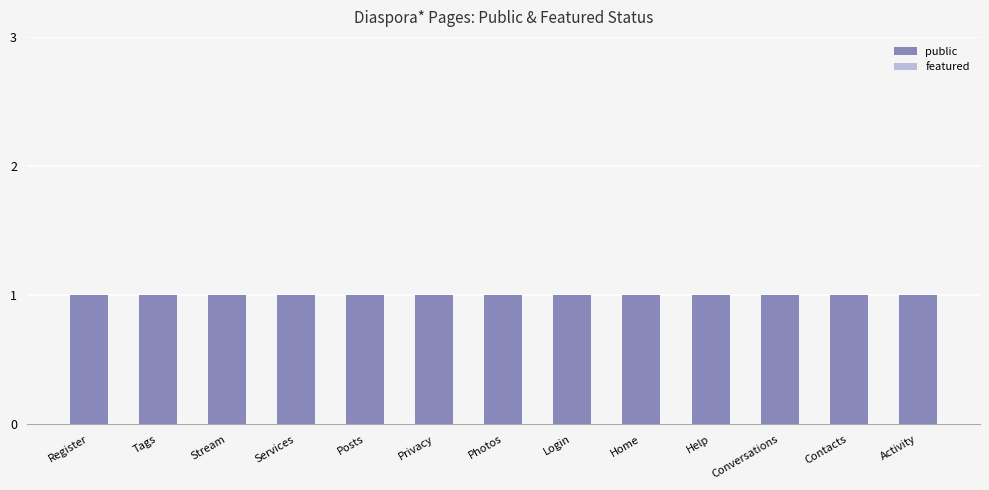

What is the label of the 13th bar from the left?

Activity